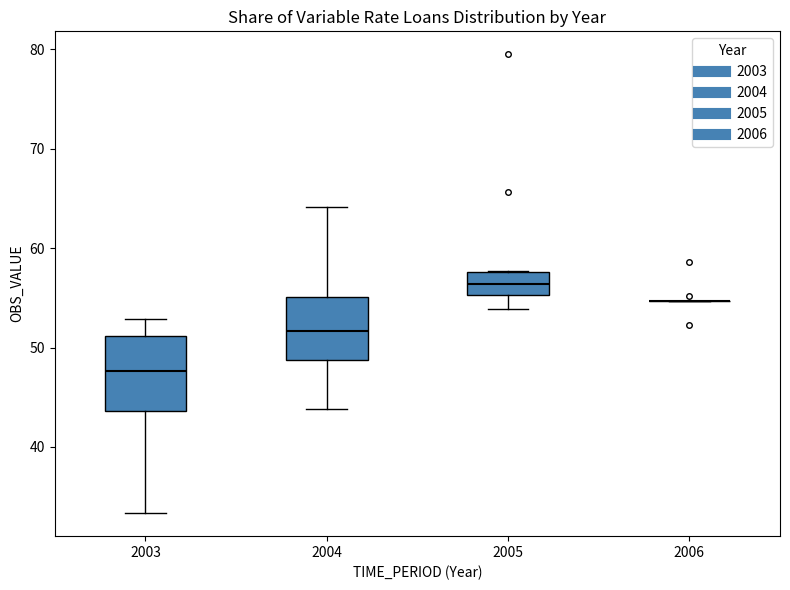

Comparing the boxes themselves (not the whiskers), which one is the tallest?

2003